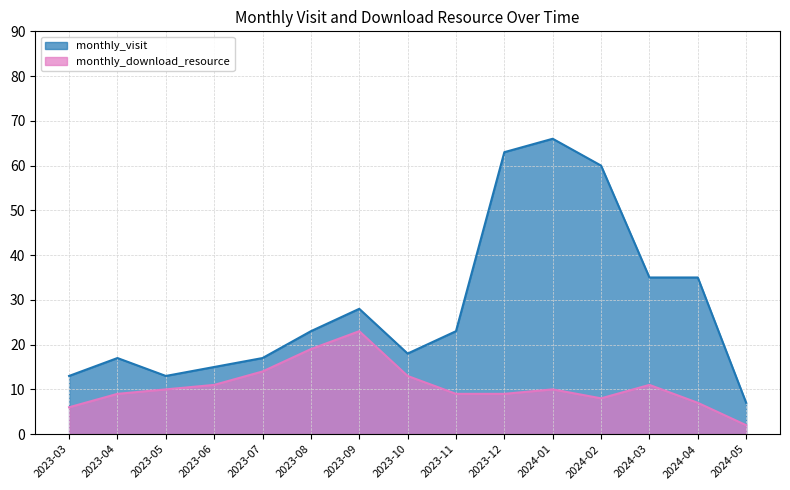

What is the highest value of the monthly_visit series?

66